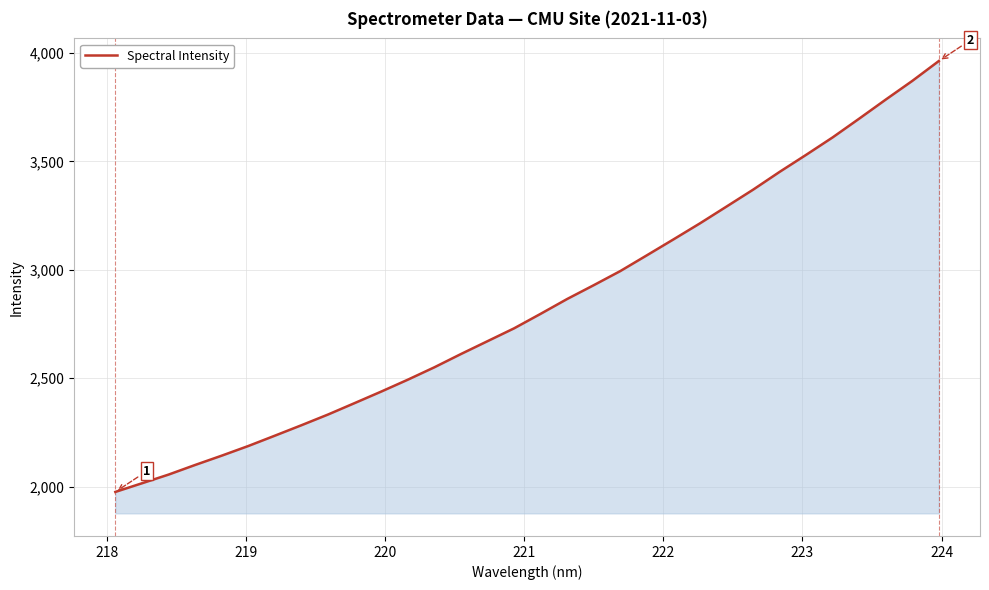

Reading left to right, what are all the values shown in this chart?

1976.1	2015.9	2056.0	2100.4	2143.3	2187.8	2235.5	2283.6	2333.0	2385.7	2438.7	2493.5	2550.7	2611.8	2671.1	2730.3	2797.2	2865.6	2929.3	2994.3	3067.0	3140.2	3214.3	3291.7	3369.5	3451.6	3530.3	3610.7	3697.2	3785.0	3871.1	3962.7